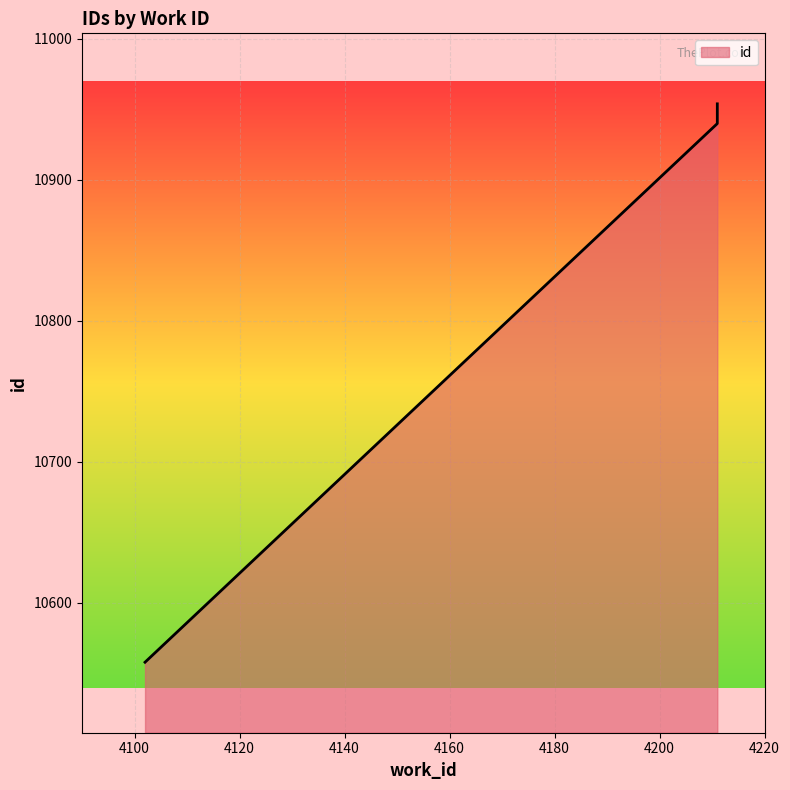

What is the maximum value shown in the chart?

10954